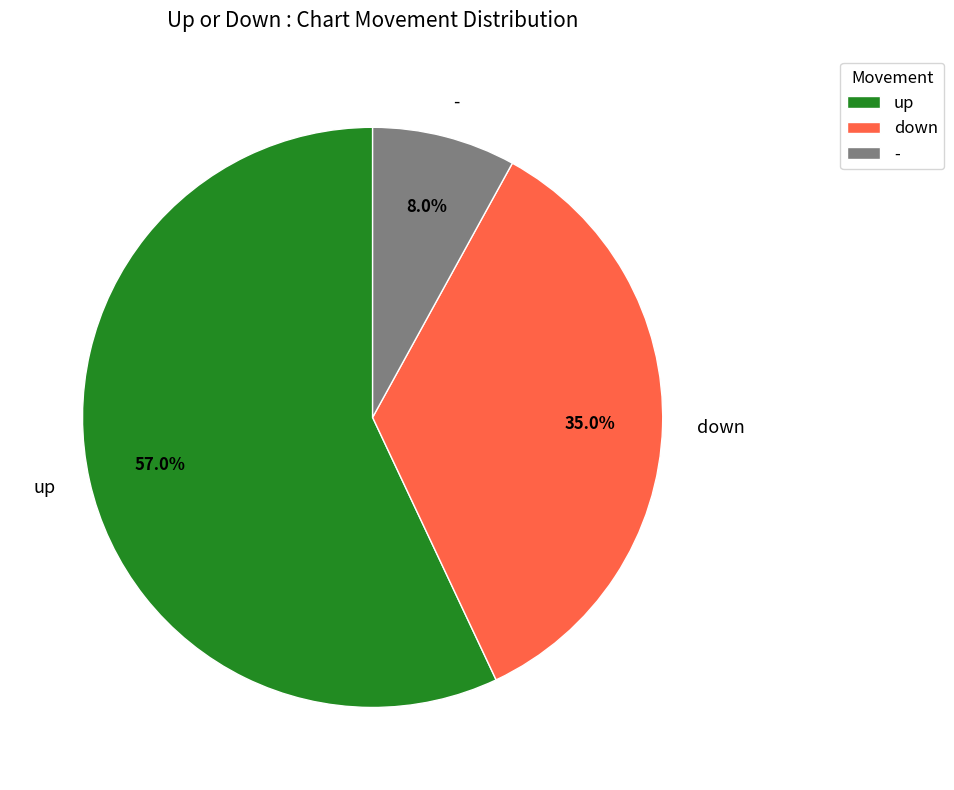

What percentage is the up slice, to the nearest percent?

57%